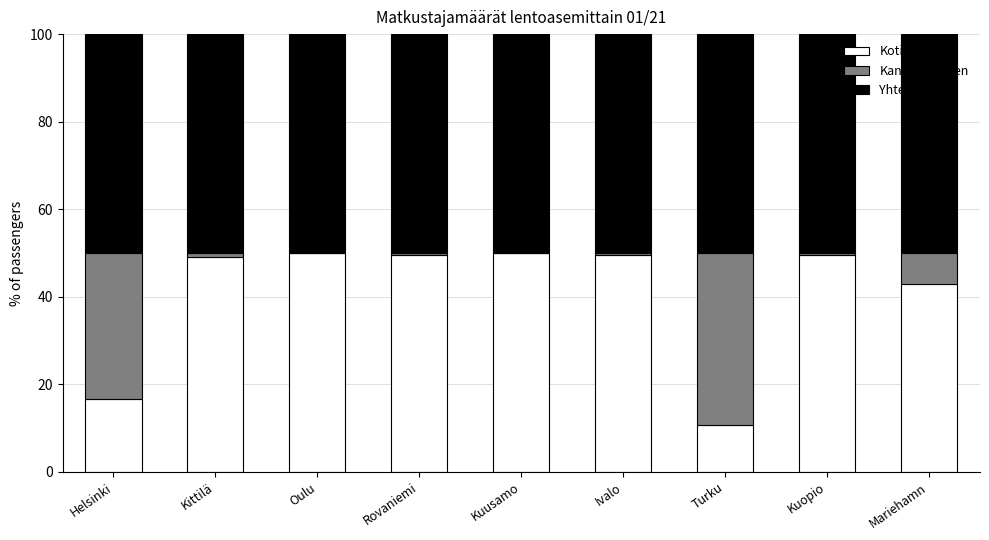

What is the total value across all series at Helsinki?

100.0